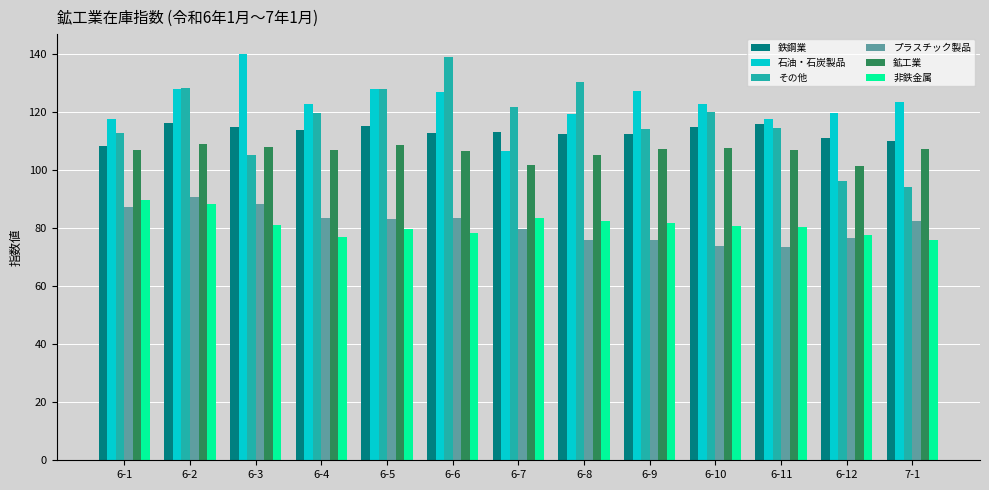

What is the value of the 鉄鋼業 bar at the 10th from the left?

114.9